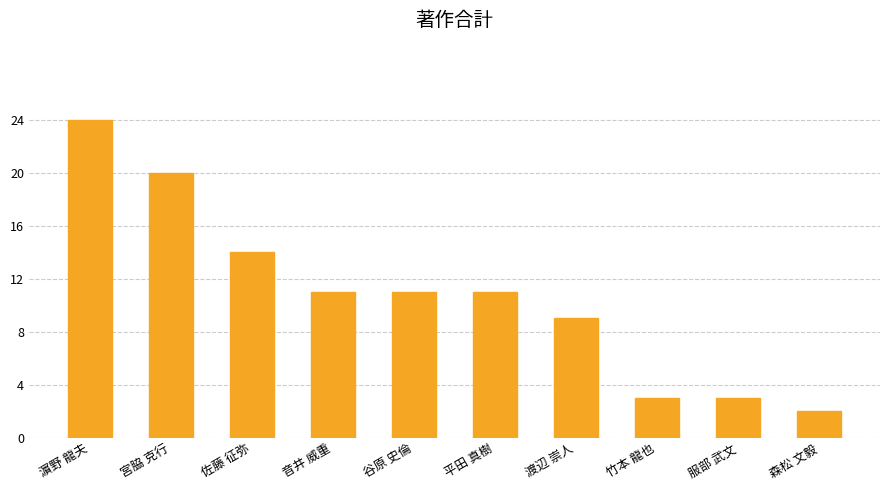

Does the chart contain any negative values?

No